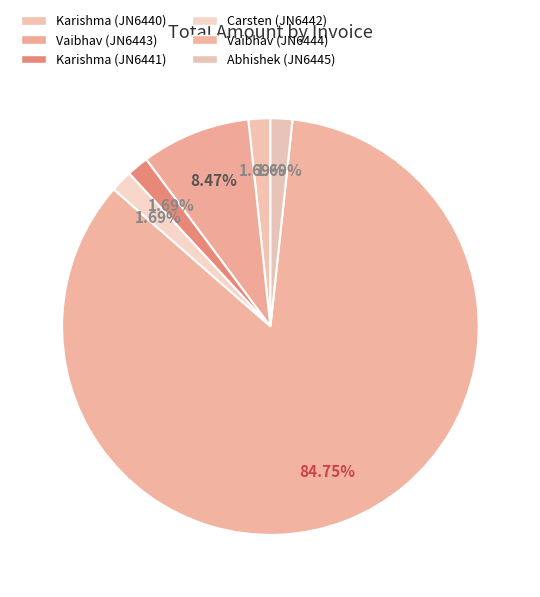

Which category has the biggest portion of the pie?

Vaibhav Gandhi (JN6444)